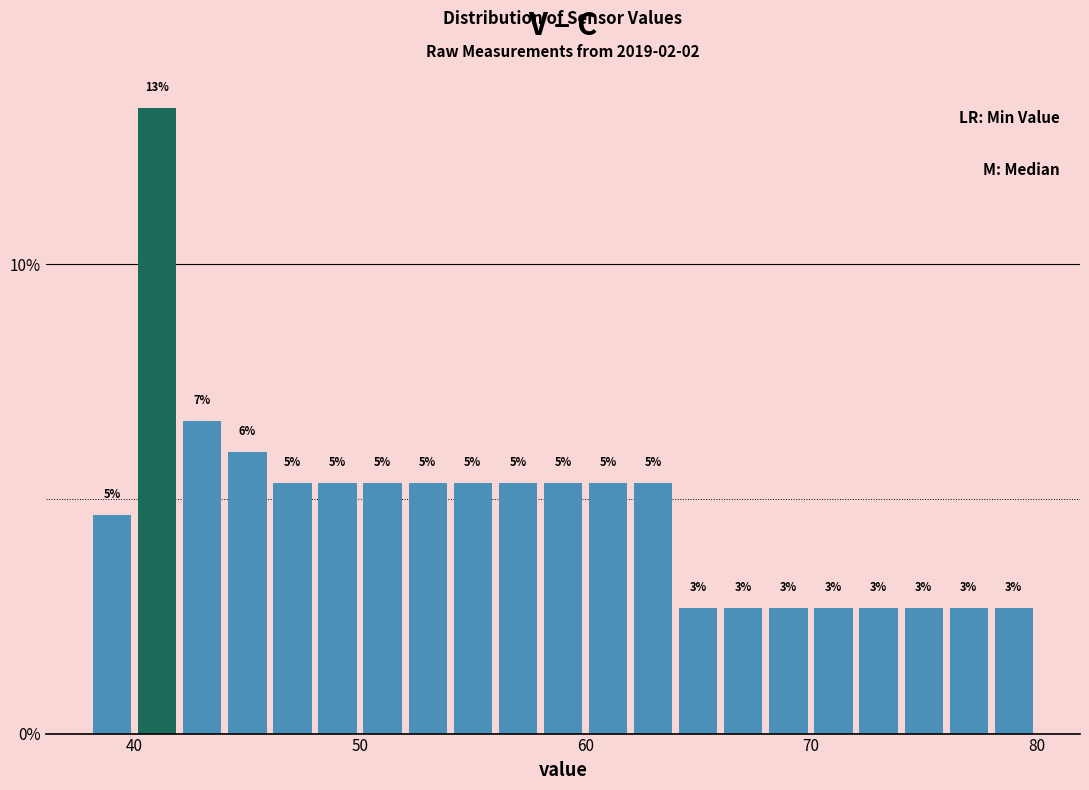

Around what value on the x-axis is the tallest bar? Give the approximate position of its centre, as read against the axis.

41